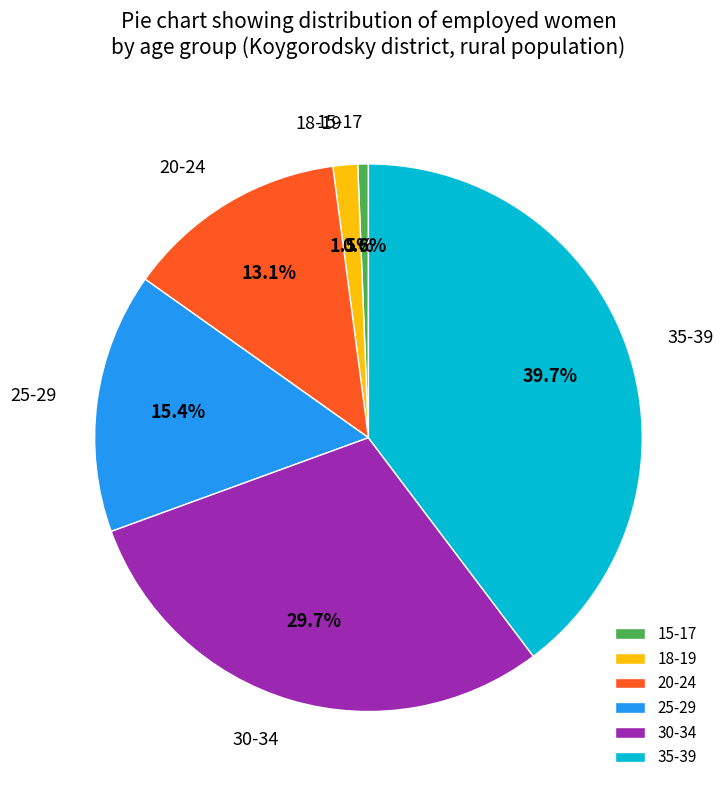

How many segments does this pie chart have?

6